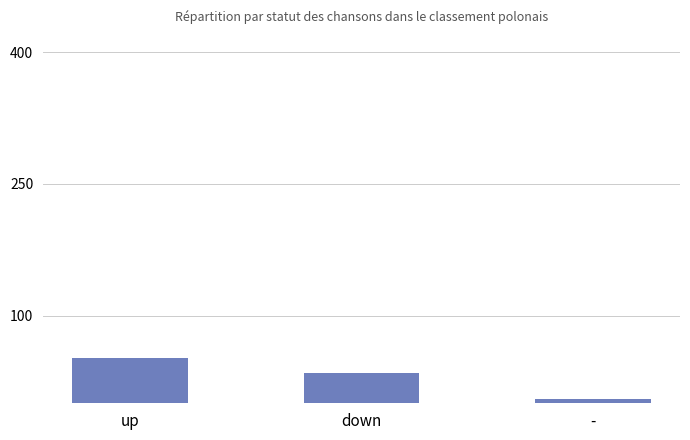

What is the average value?

31